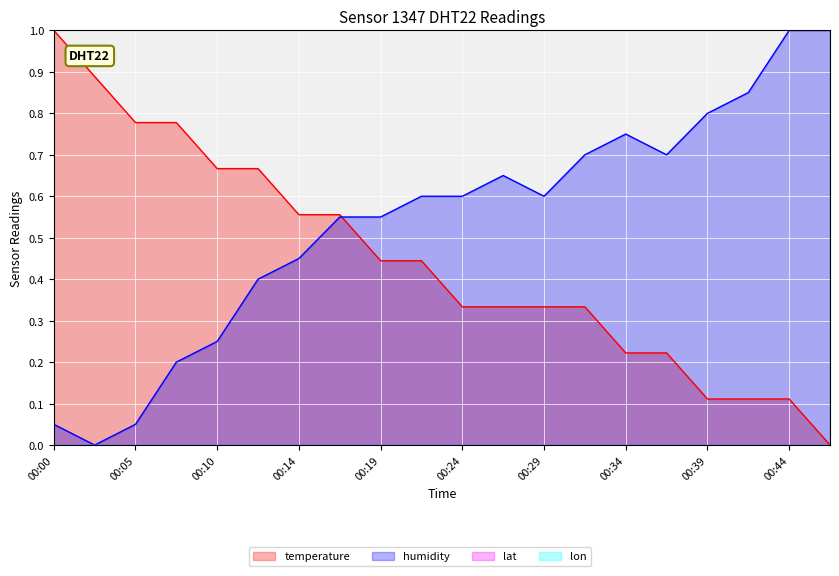

In humidity, how many points are lower than both neighbors (excluding endpoints)?

3